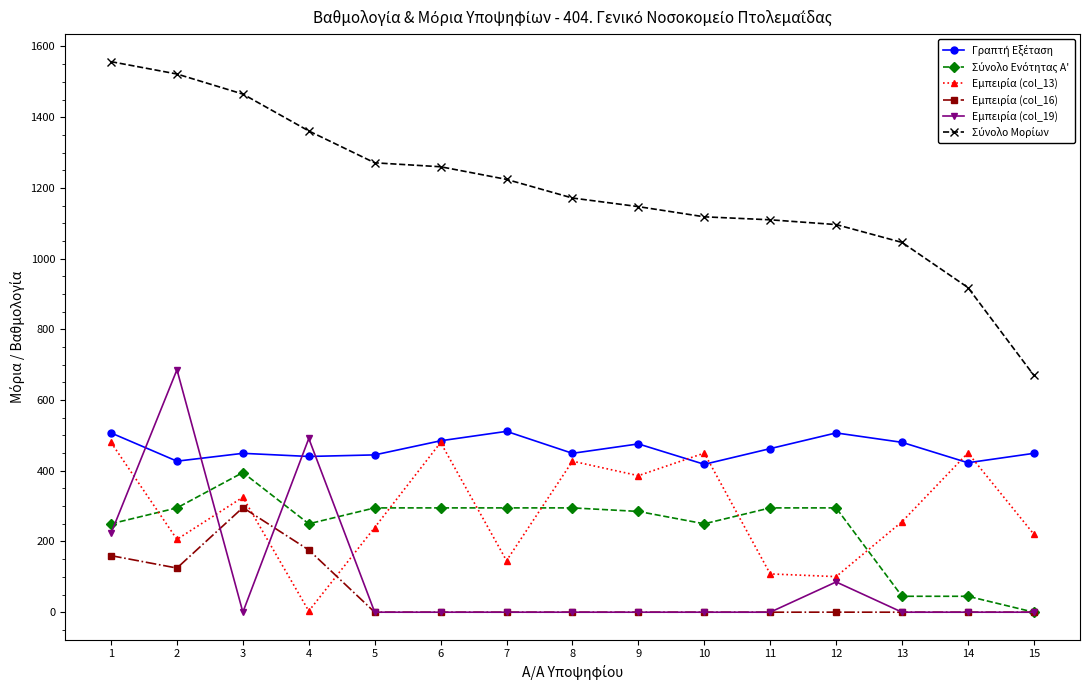

What is the total value across all series at 2?

3260.9